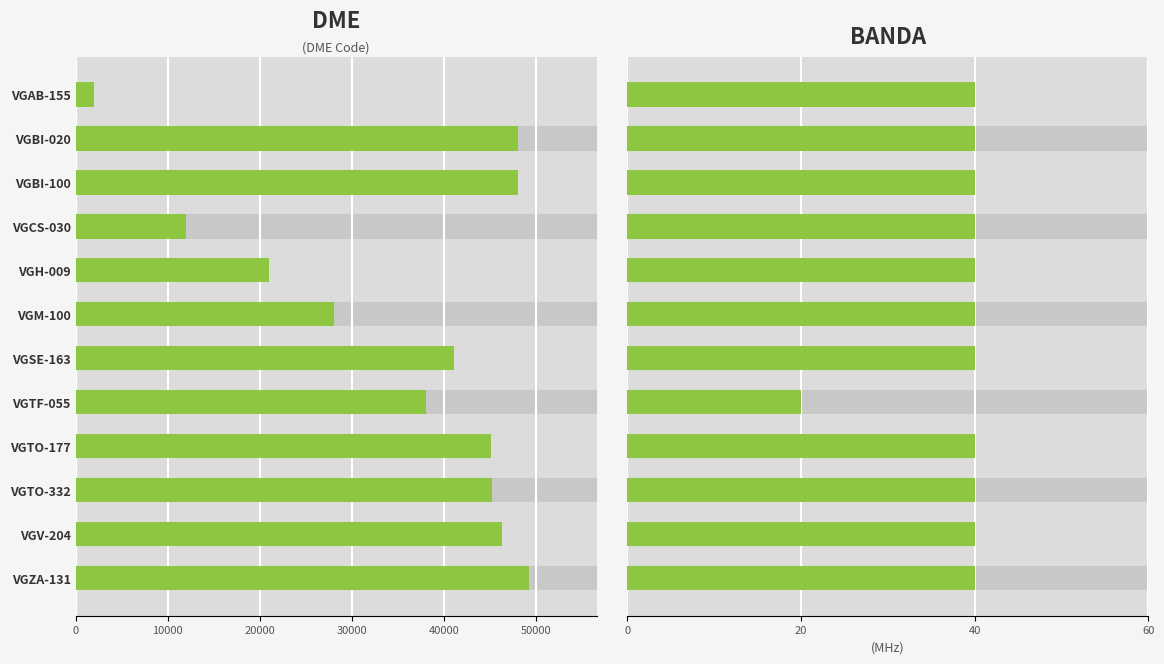

Is it true that DME equals 85000 at VGBI-020?

False